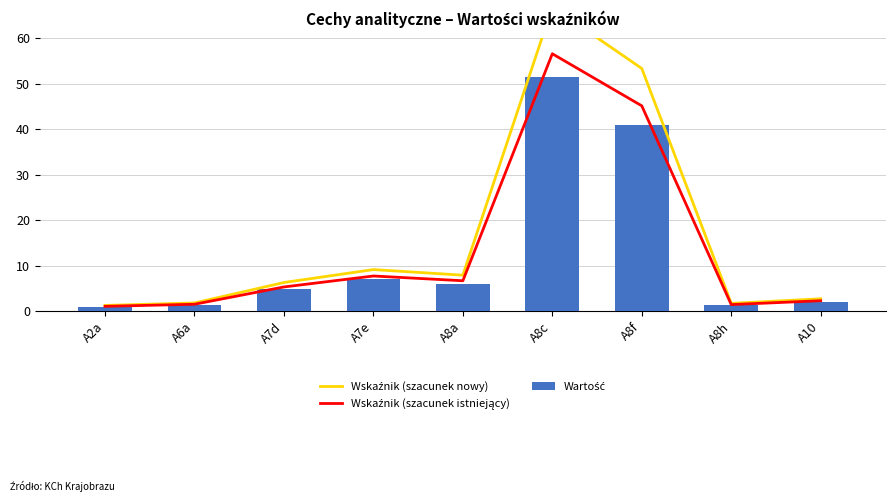

Reading left to right, extract all data points from this chart.

Wskaźnik (szacunek nowy): 1.3	1.8	6.3	9.2	7.9	66.9	53.4	1.8	2.8
Wskaźnik (szacunek istniejący): 1.1	1.6	5.4	7.8	6.7	56.6	45.2	1.5	2.3
Wartość: 1.0	1.4	4.9	7.1	6.1	51.5	41.1	1.3	2.1